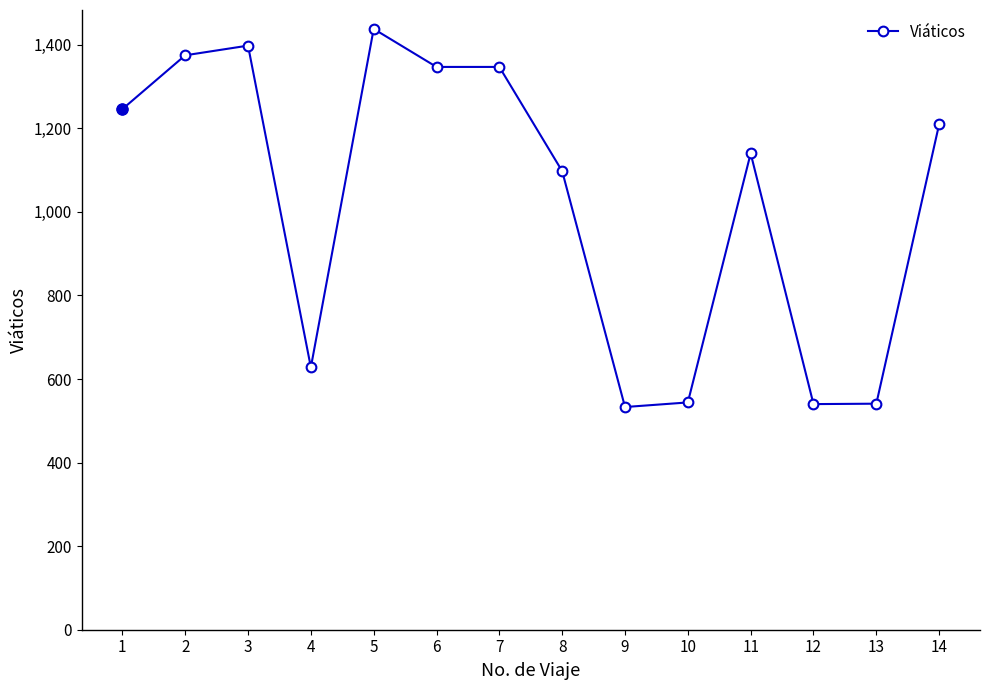

True or false: the data has more than 0 interior local peaks.

True